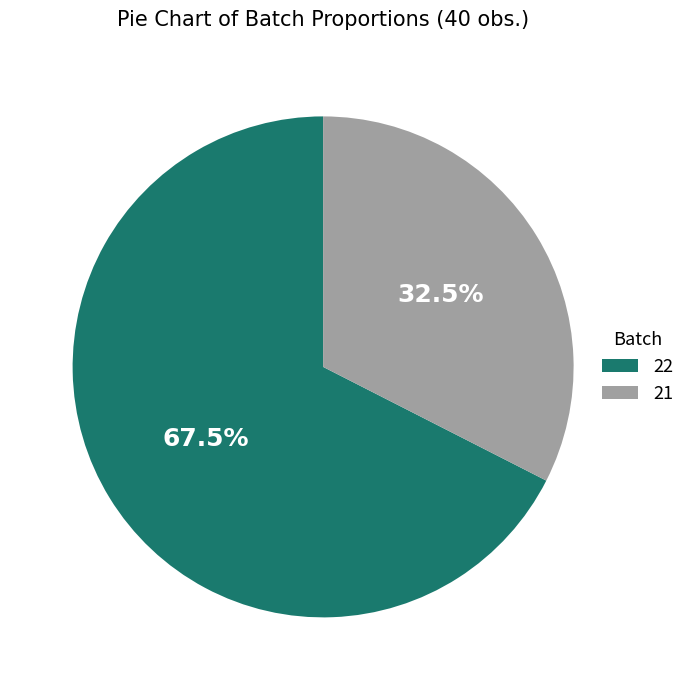

How much of the chart is everything except 21?

67.5%